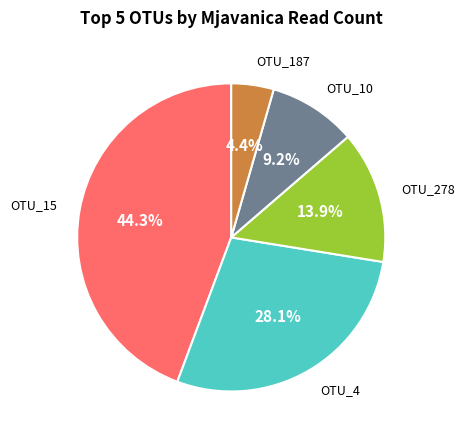

Does any single category account for the majority?

No